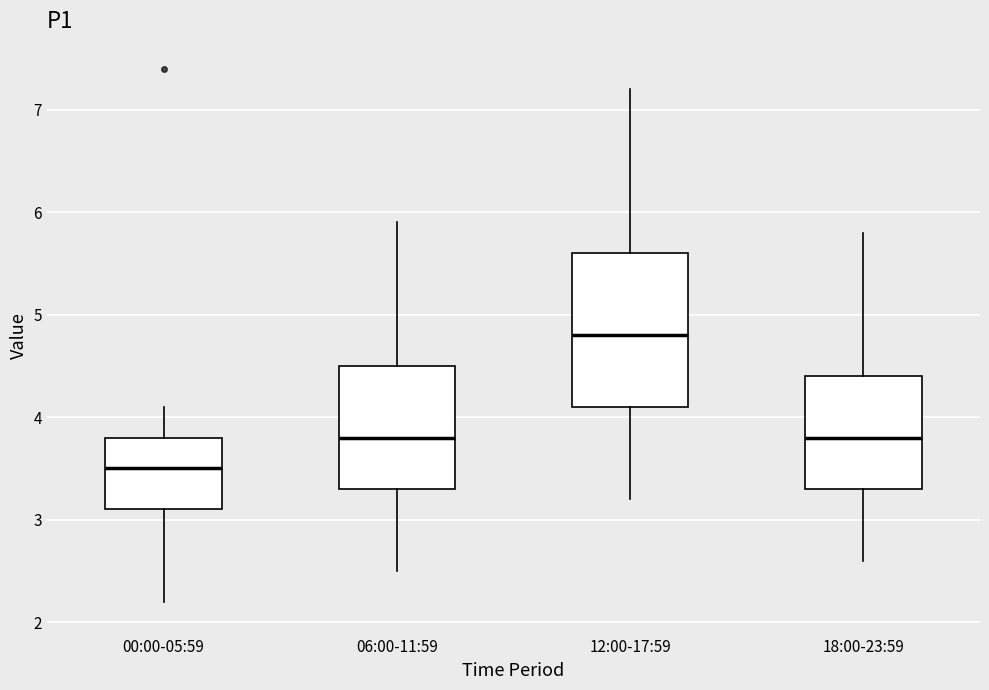

Reading left to right, transcribe this box plot: for each box, give where its median line is, the range the box spans, and where its two whiskers end, as read against the y-axis. The values are not printed on the chart, so give them approximately, as read against the axis.

00:00-05:59: median 3.5, box 3.1 to 3.8, whiskers 2.2 to 4.1
06:00-11:59: median 3.8, box 3.3 to 4.5, whiskers 2.5 to 5.9
12:00-17:59: median 4.8, box 4.1 to 5.6, whiskers 3.2 to 7.2
18:00-23:59: median 3.8, box 3.3 to 4.4, whiskers 2.6 to 5.8